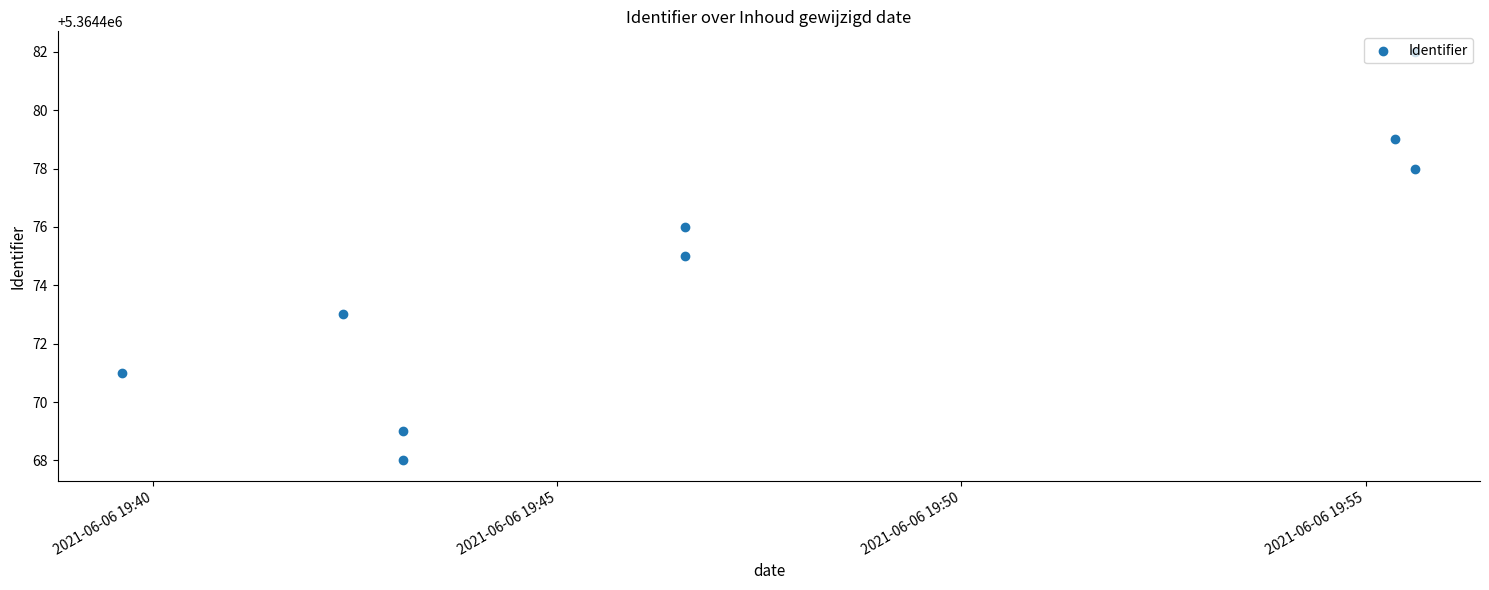

What is the change in value from 2021-06-06 19:40 to 2021-06-06 19:50?

+3